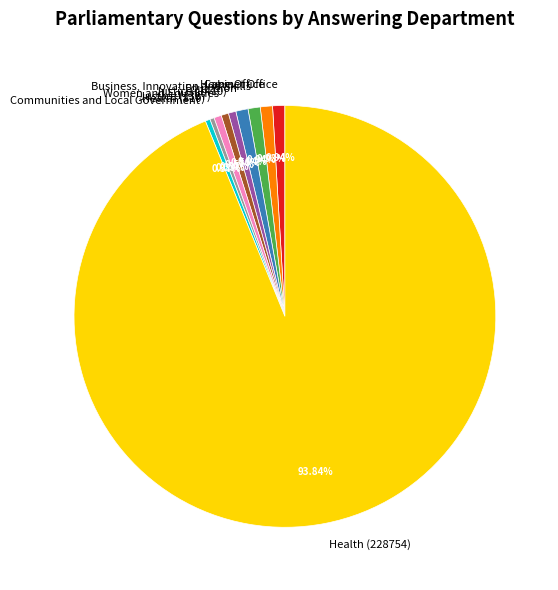

To the nearest percent, what is the average slice percentage?

10%